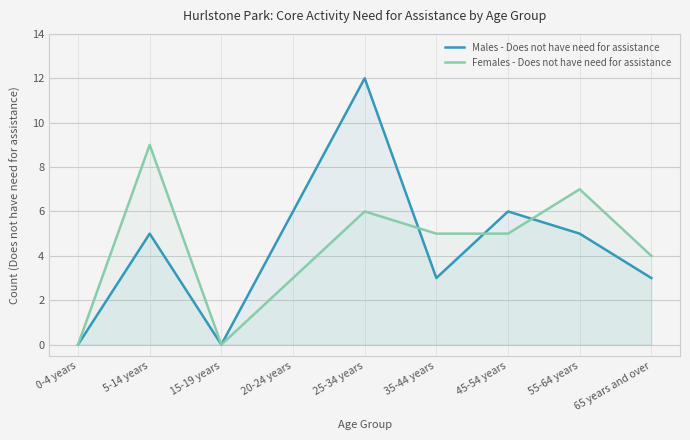

Reading left to right, what are all the values shown in this chart?

Males - Does not have need for assistance: 0	5	0	6	12	3	6	5	3
Females - Does not have need for assistance: 0	9	0	3	6	5	5	7	4